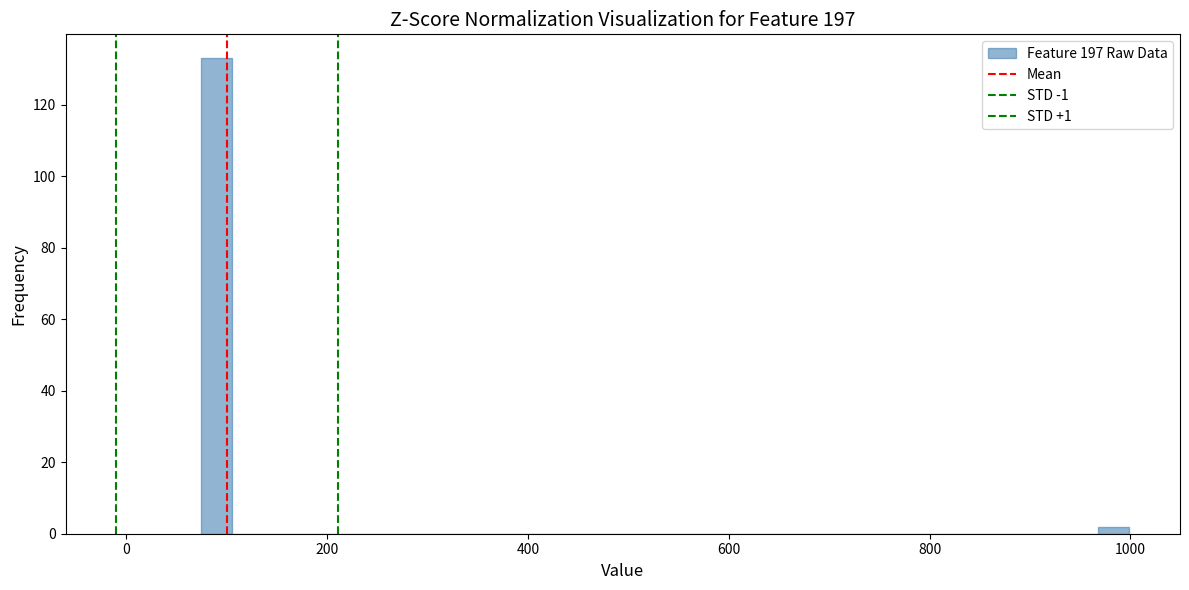

Around what value on the x-axis is the tallest bar? Give the approximate position of its centre, as read against the axis.

100